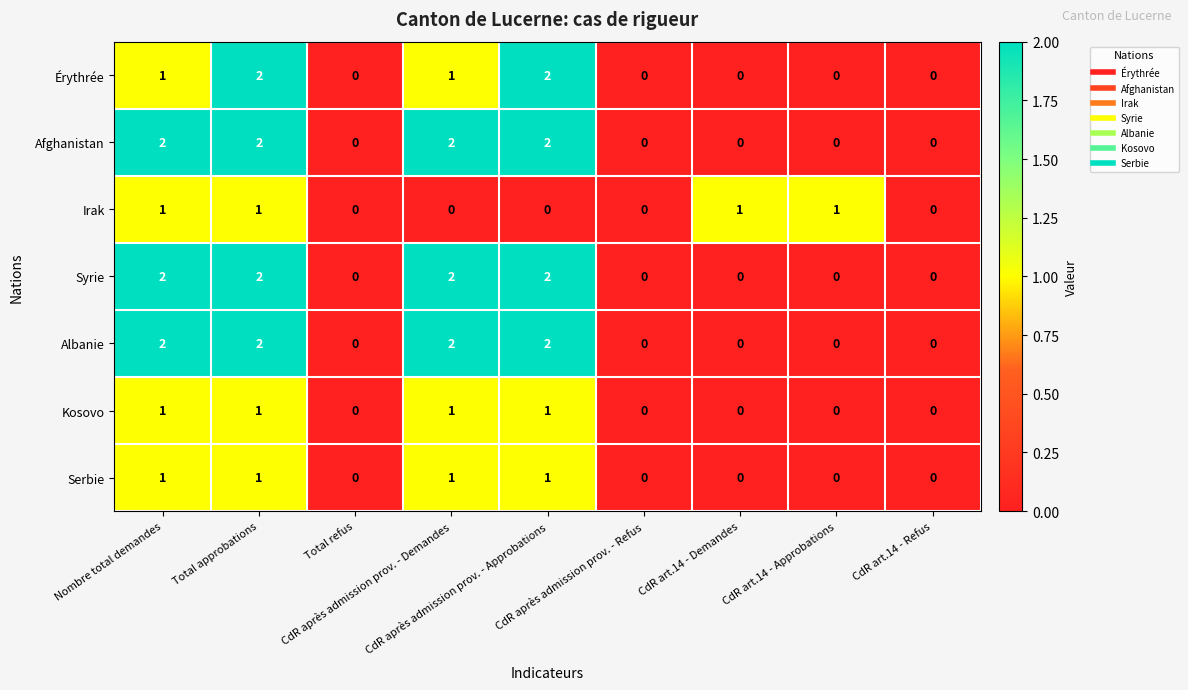

Count the Kosovo values in the range 0 to 1.

9